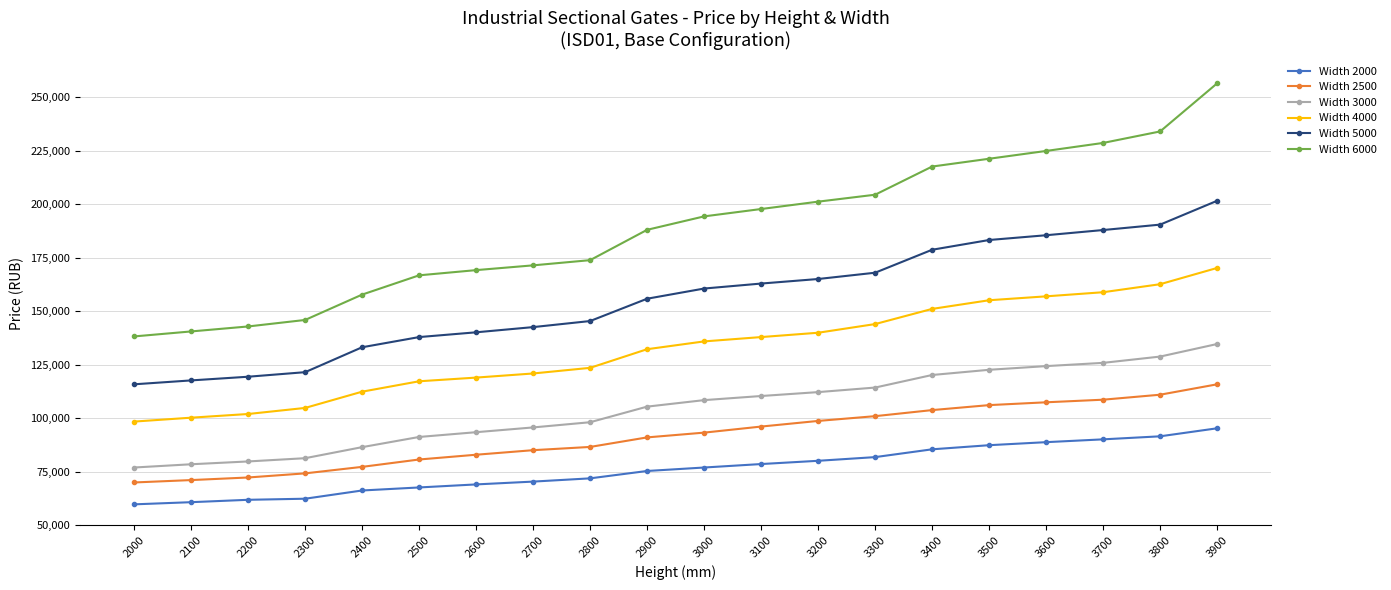

What is the difference between the Width 2500 values at 3300 and 2600?

18018.0